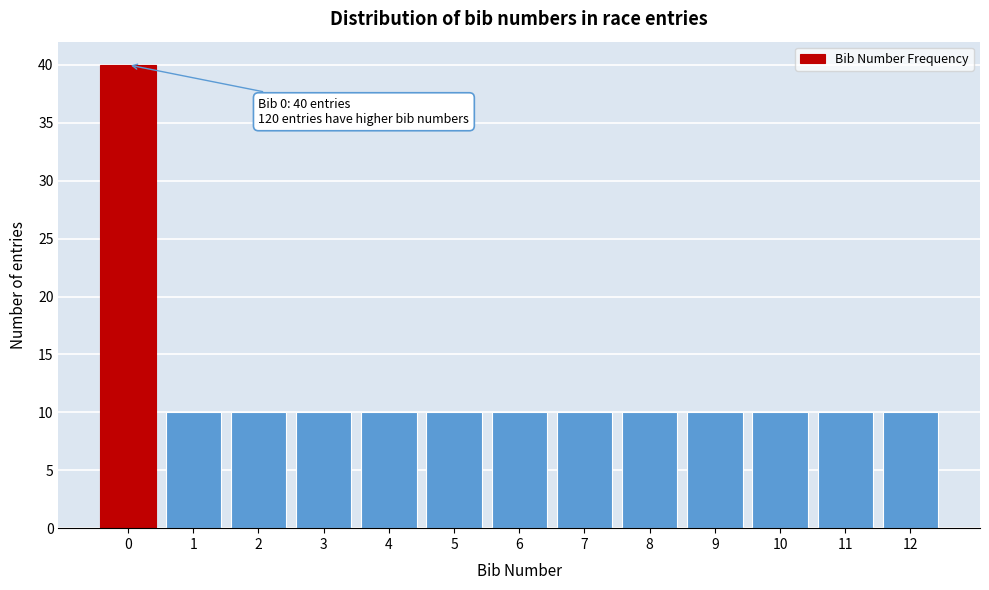

Reading right to left, list all the values displayed in this chart.

10	10	10	10	10	10	10	10	10	10	10	10	40